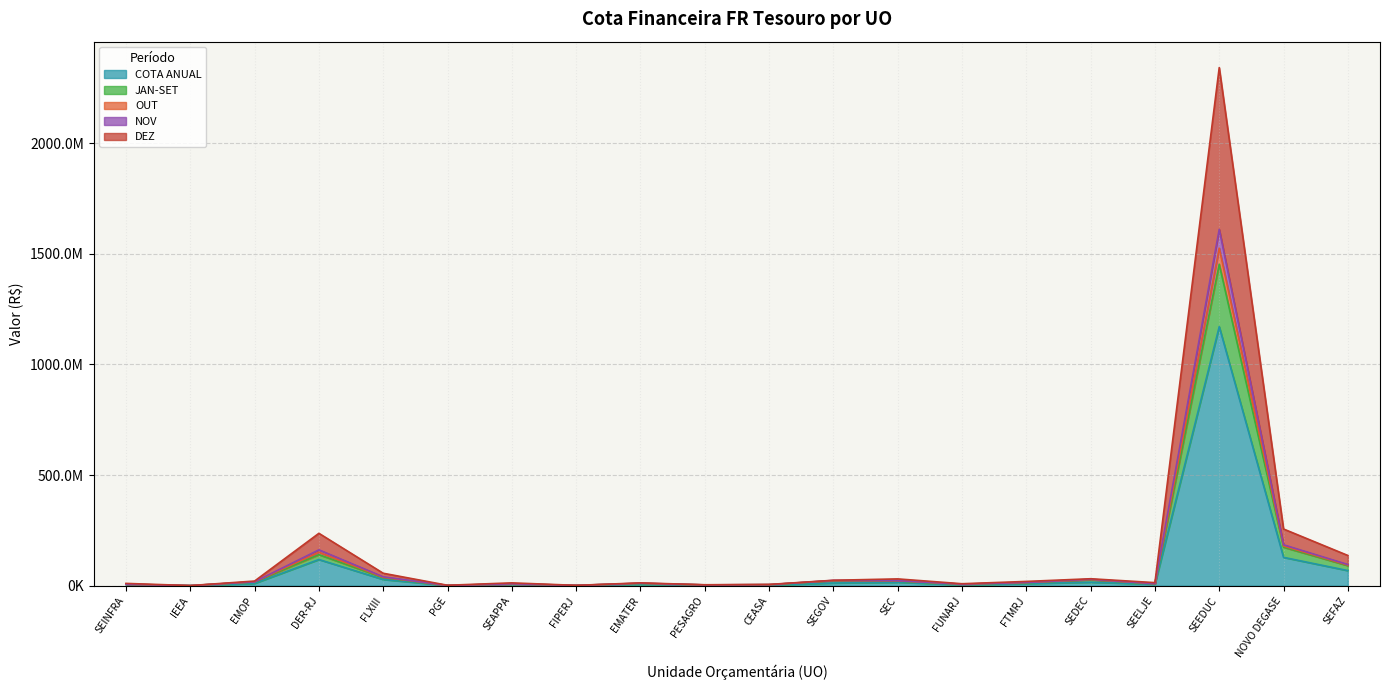

True or false: NOV and DEZ intersect in this chart.

False